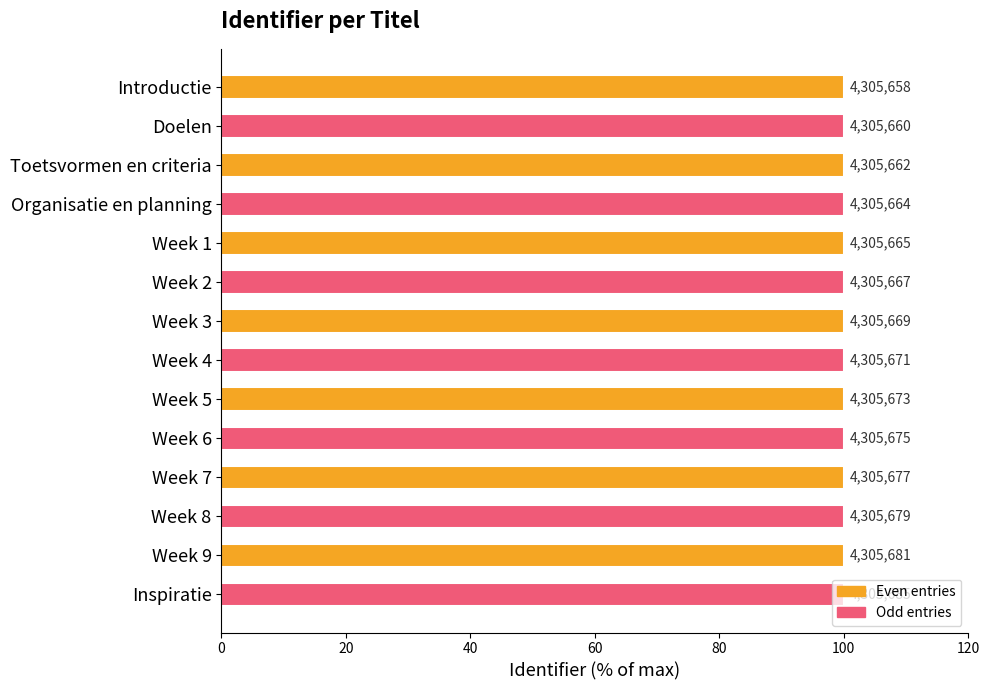

Are the bars horizontal?

Yes